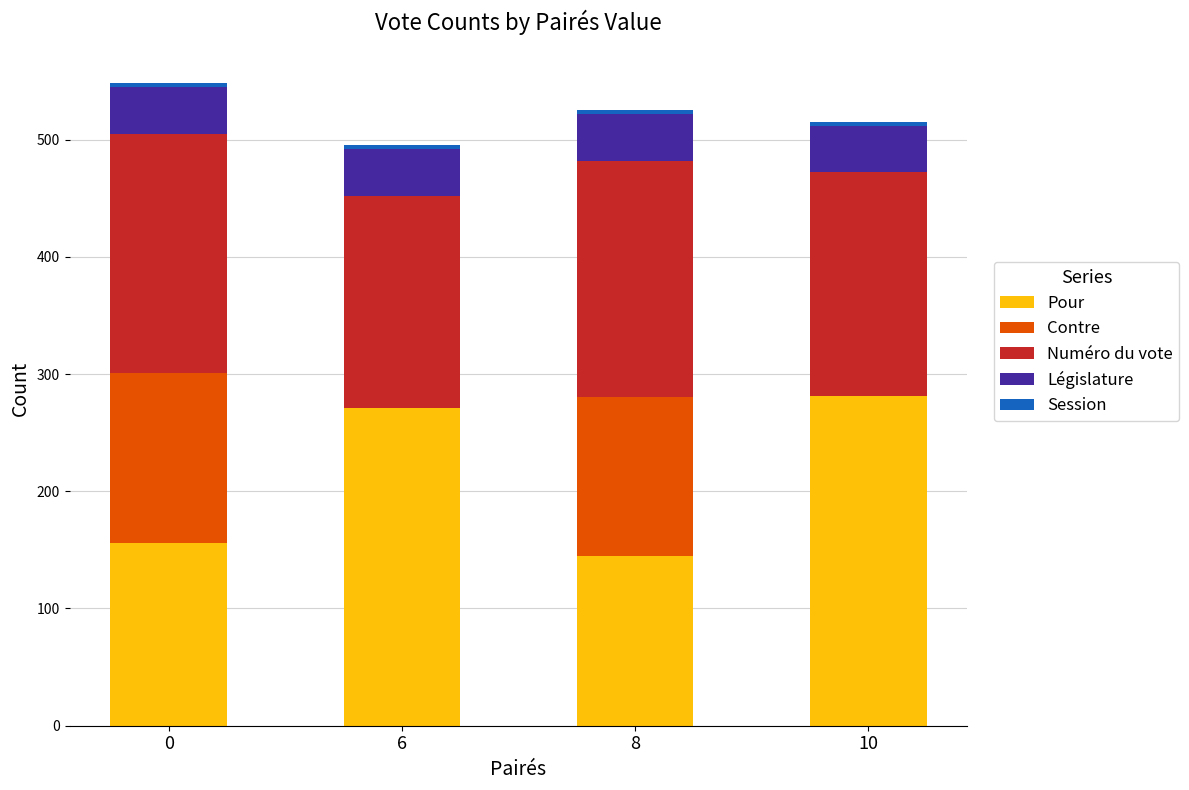

The value of Pour at 8 is 145. True or false?

True